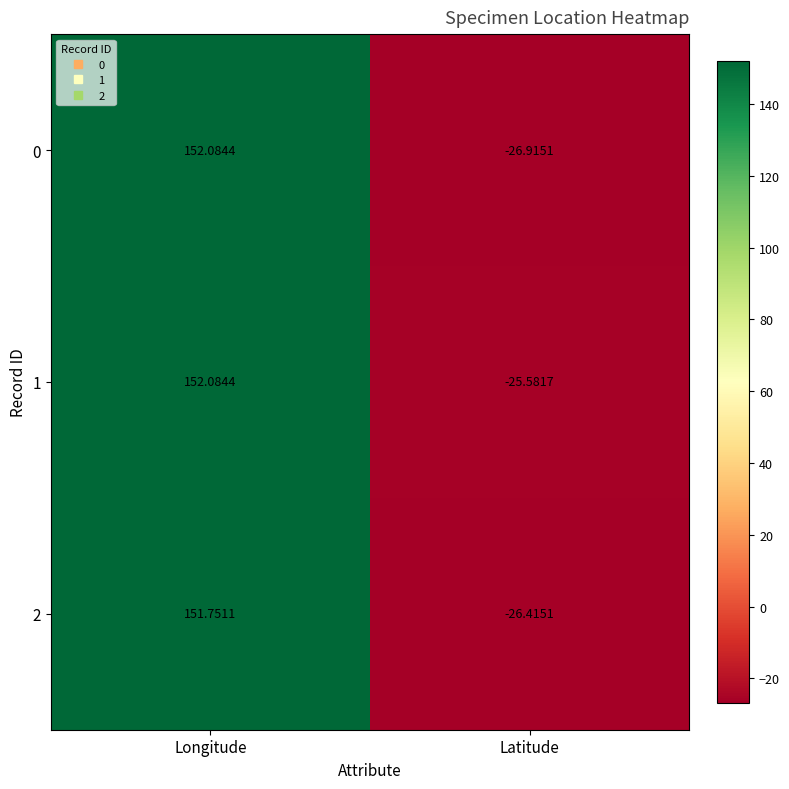

Is the value of 1 at Longitude greater than the value of 2 at Longitude?

Yes